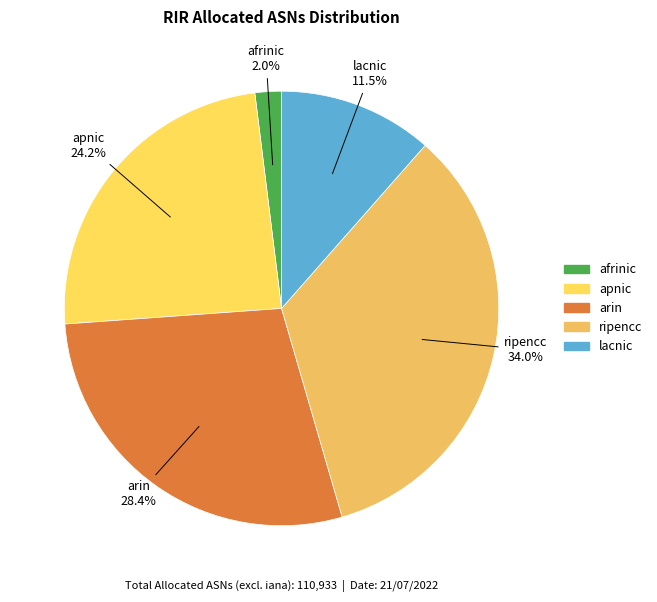

Approximately how many times larger is the value at ripencc compared to lacnic?

3.0